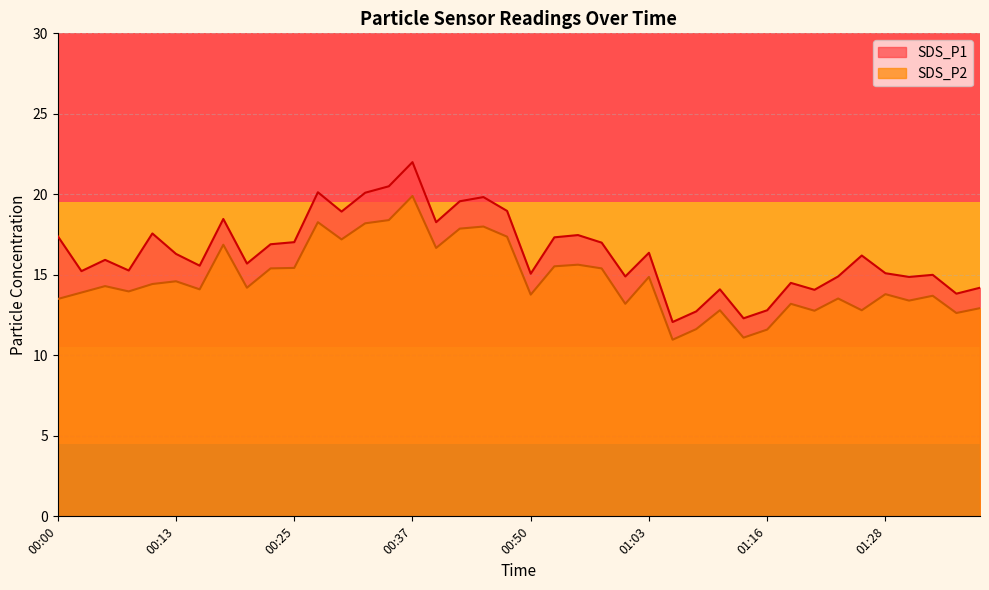

Where is the first local minimum for SDS_P2?

00:08